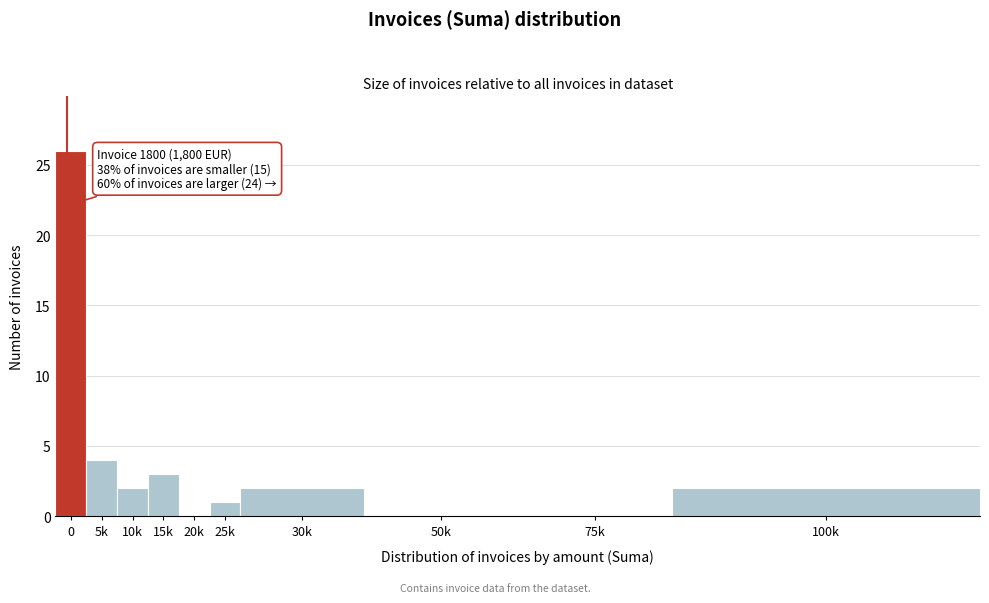

Reading left to right, what are all the values shown in this chart?

0=26	5k=4	10k=2	15k=3	20k=0	25k=1	30k=2	50k=0	75k=0	100k=2